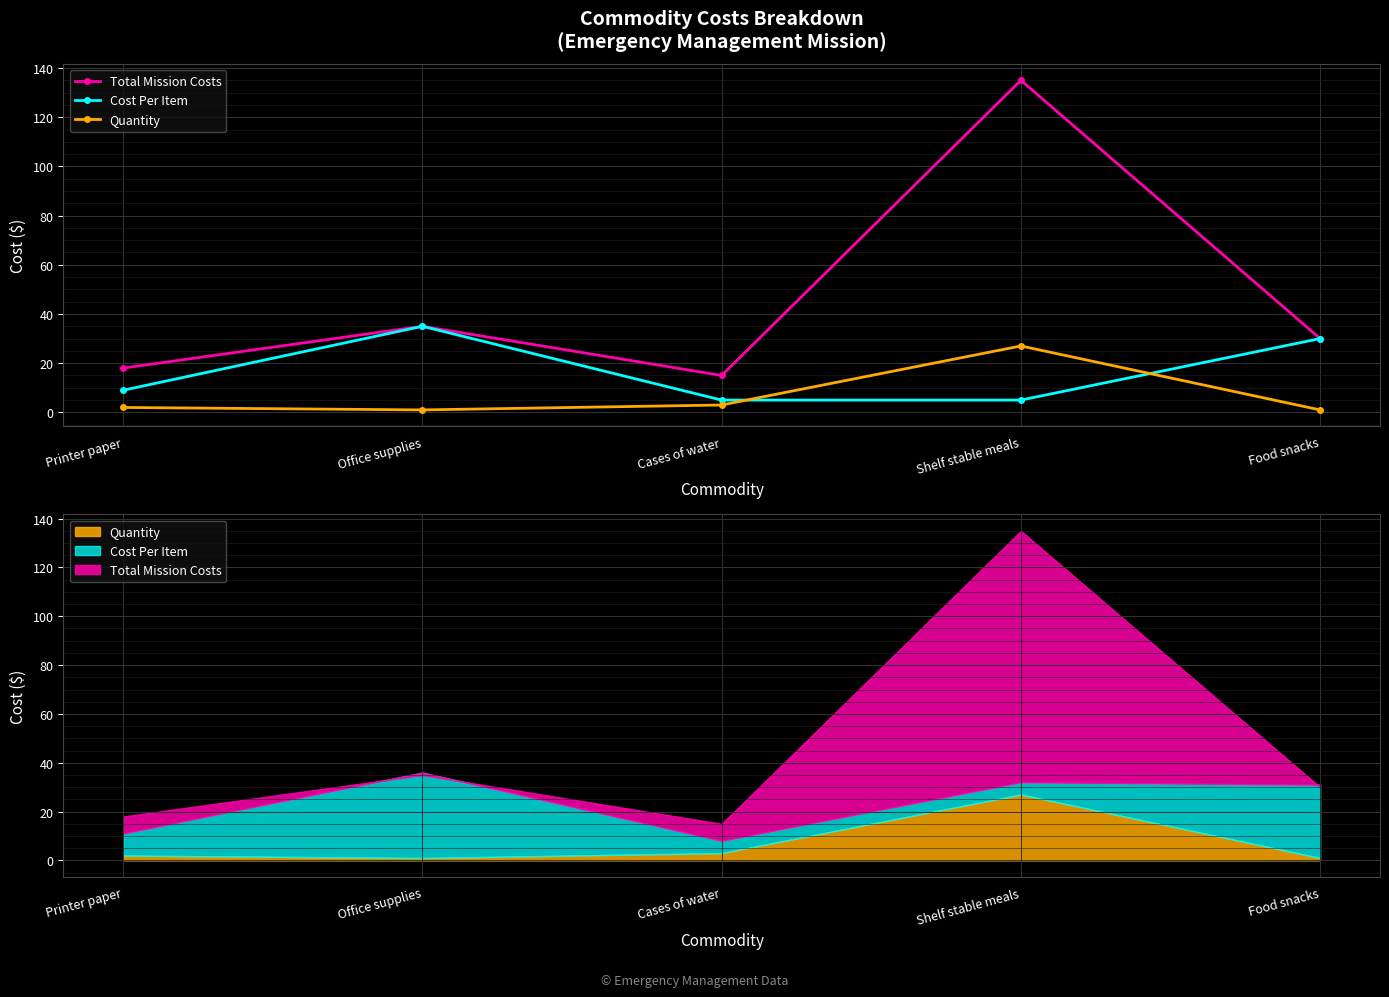

At which label does Quantity reach its peak?

Shelf stable meals